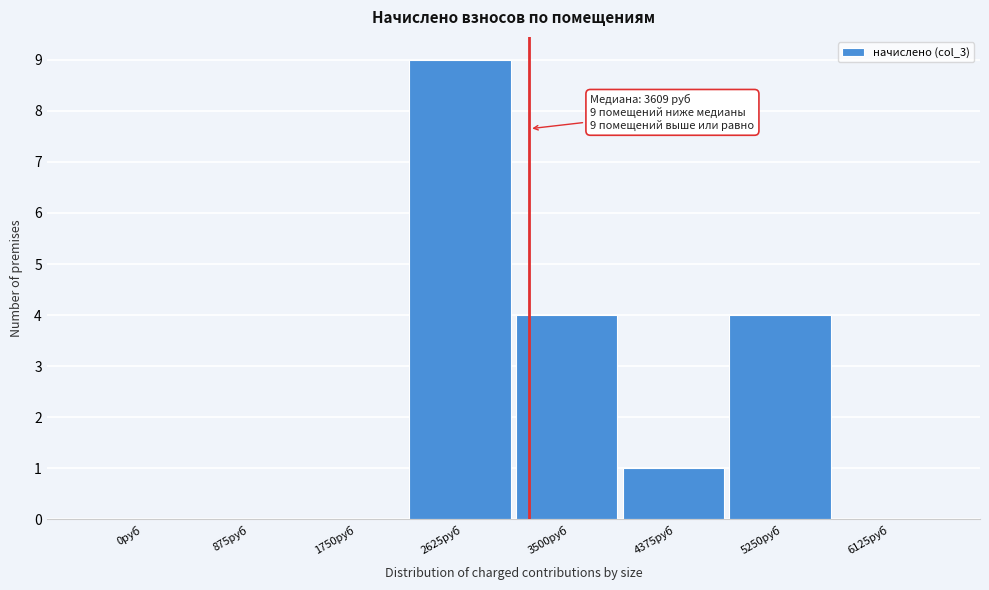

Reading right to left, list all the values displayed in this chart.

6125руб=0	5250руб=4	4375руб=1	3500руб=4	2625руб=9	1750руб=0	875руб=0	0руб=0